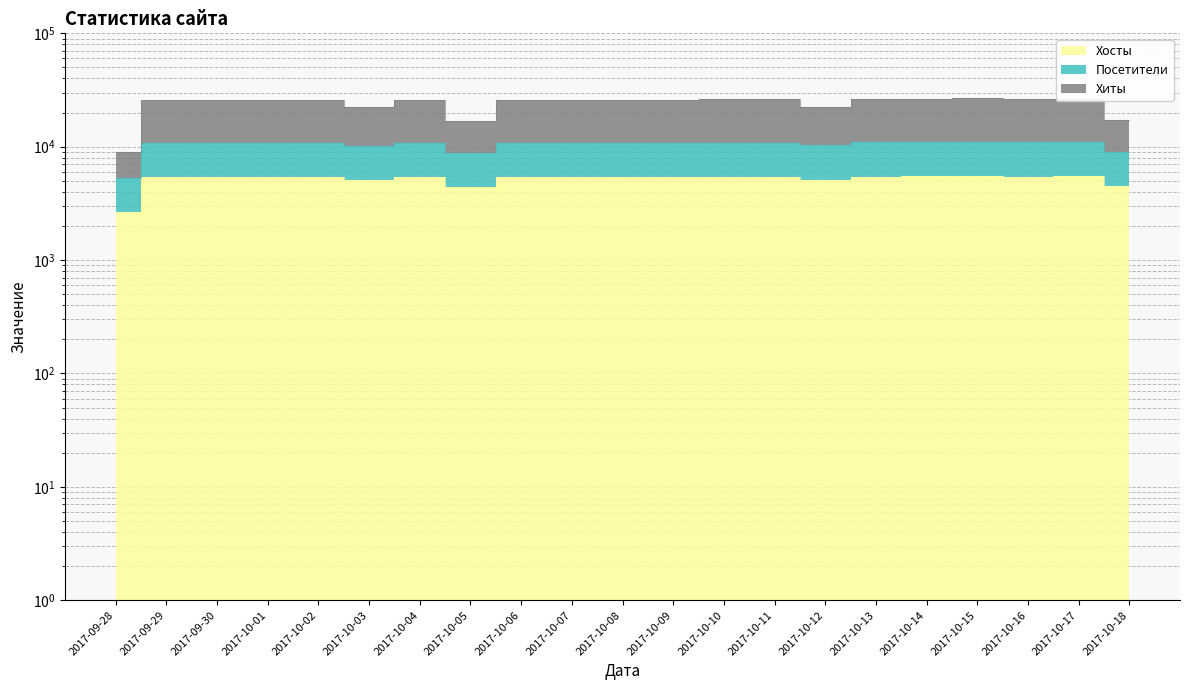

True or false: Хосты and Хиты cross at least once.

False